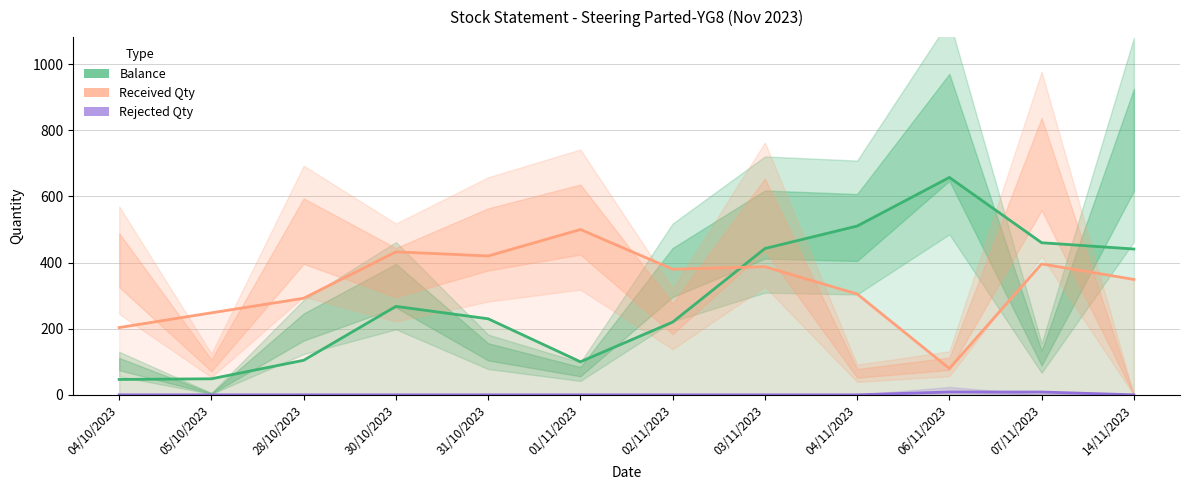

Reading left to right, list all the values displayed in this chart.

Balance: 46.5	48.5	104.5	267.5	230.0	100.0	220.0	442.5	510.5	657.5	460.0	441.0
Received Qty: 203.5	248.0	292.0	432.5	420.0	500.0	380.0	387.5	305.0	79.5	396.0	349.0
Rejected Qty: 0.0	0.0	0.0	0.0	0.0	0.0	0.0	0.0	0.0	8.5	8.5	0.0